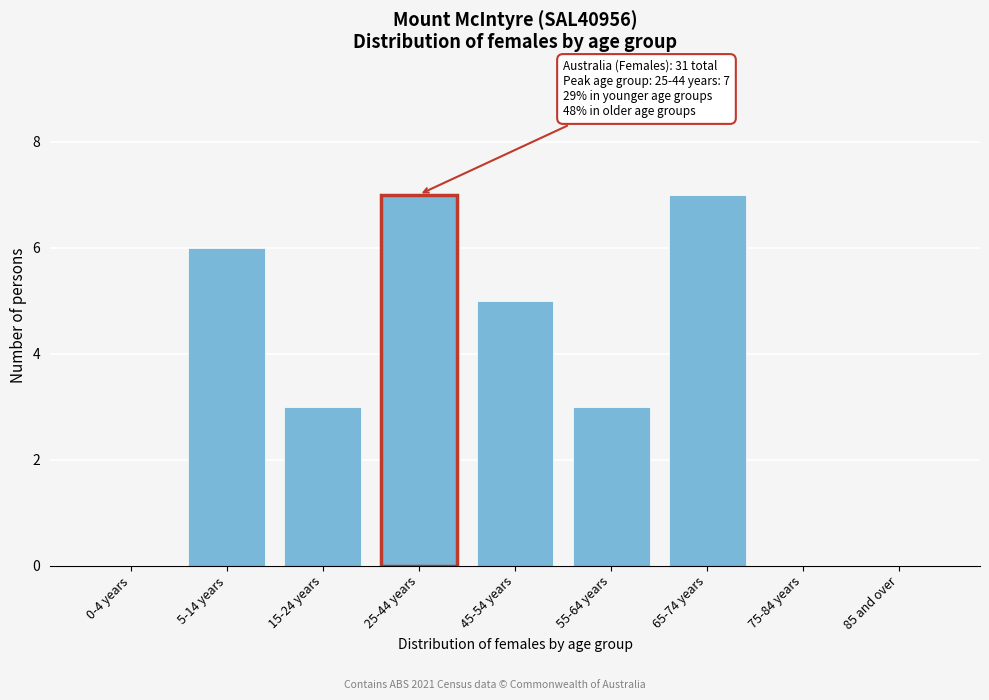

Reading right to left, what are all the values shown in this chart?

85 and over=0	75-84 years=0	65-74 years=7	55-64 years=3	45-54 years=5	25-44 years=7	15-24 years=3	5-14 years=6	0-4 years=0